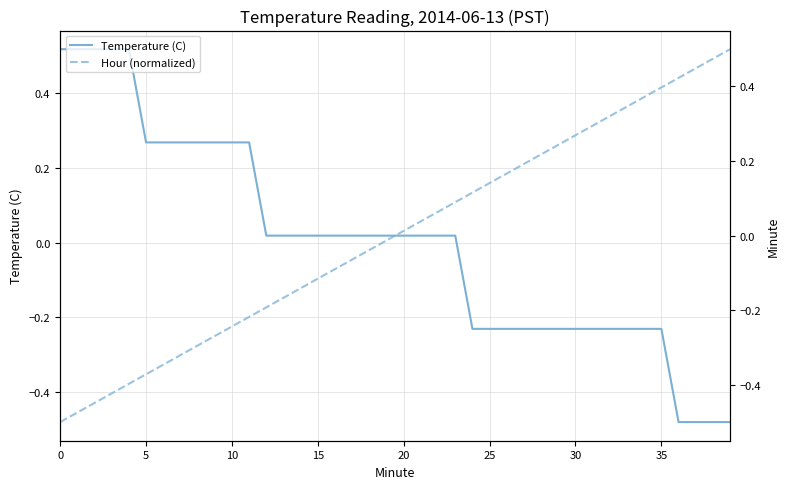

What is the smallest value displayed?

-0.5